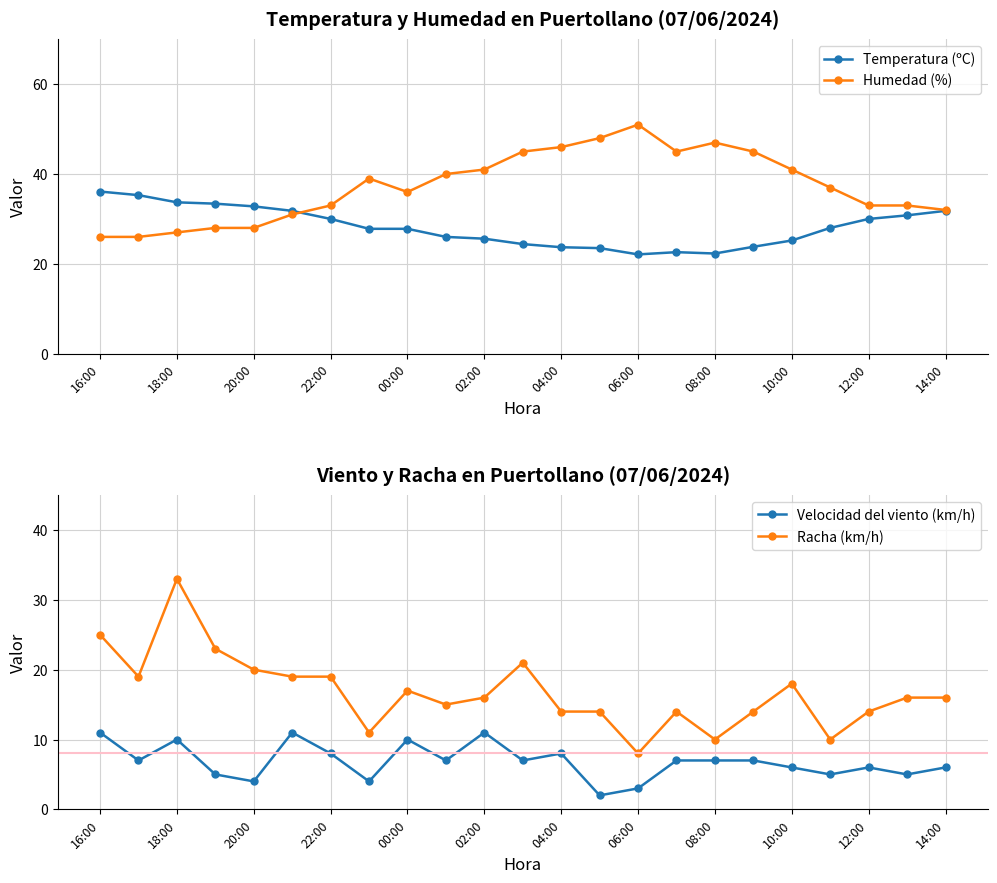

True or false: Racha (km/h) and Velocidad del viento (km/h) intersect in this chart.

False